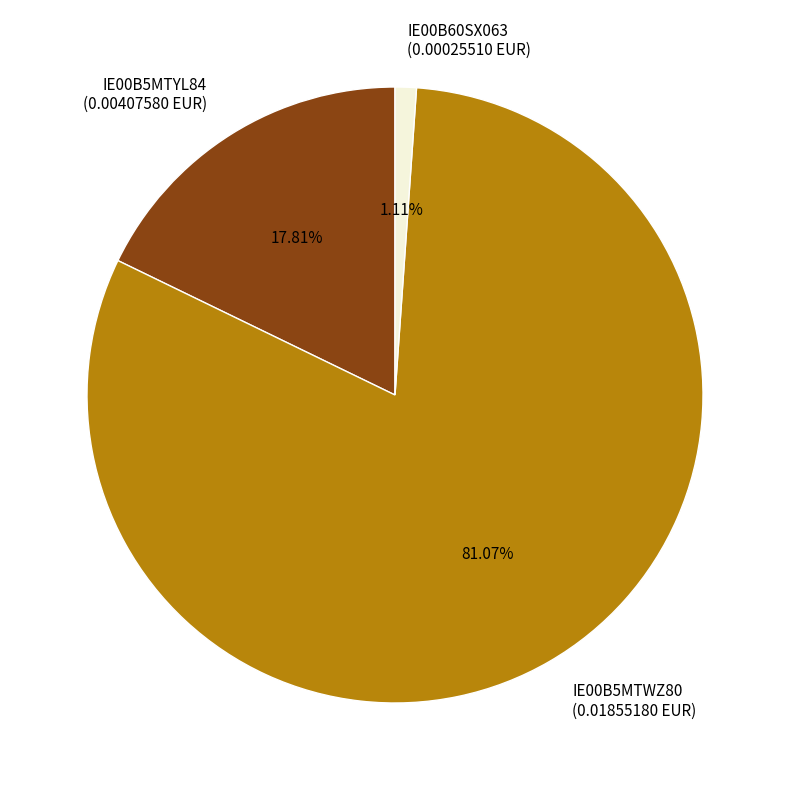

What percentage is NOT represented by IE00B5MTWZ80?

18.9%